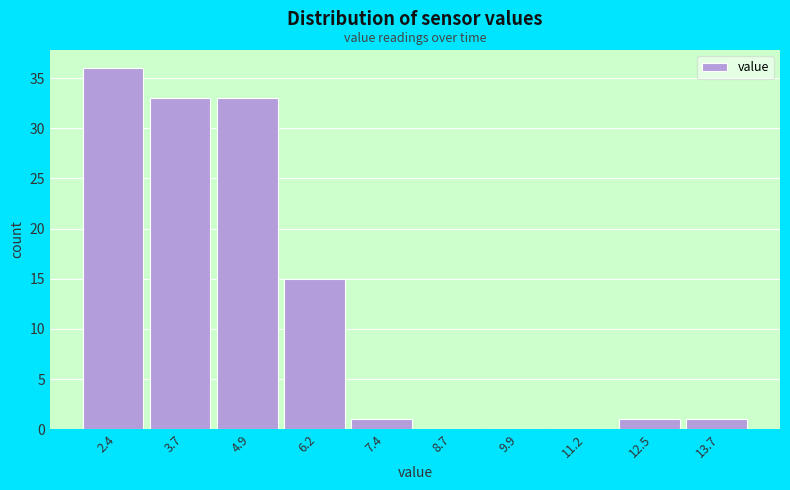

Reading left to right, transcribe this chart: for each bar, give the range it covers on the x-axis and its height. Neither the bar edges nor the heights are printed on the chart, so give them approximately, as read against the axes.

1.8 to 3.0: 36
3.0 to 4.4: 33
4.4 to 5.6: 33
5.6 to 6.8: 15
6.8 to 8.0: 1
8.0 to 9.4: 0
9.4 to 10.6: 0
10.6 to 11.8: 0
11.8 to 13.0: 1
13.0 to 14.4: 1